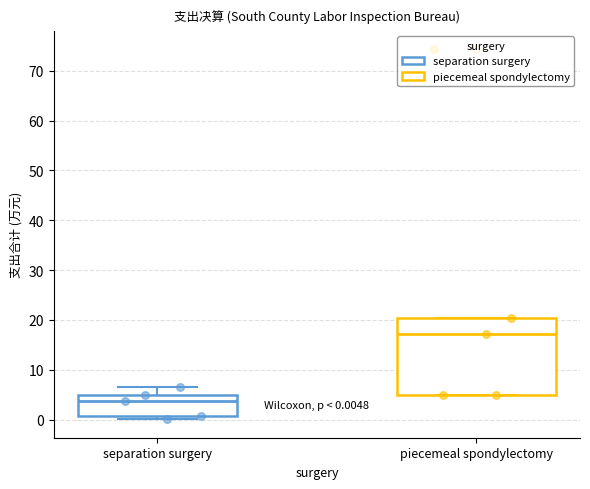

Which box's median line is the lowest?

separation surgery